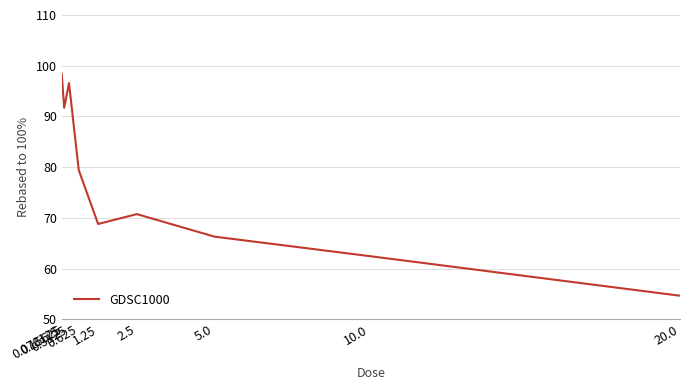

True or false: the data shows 45.7 at 5.0.

False